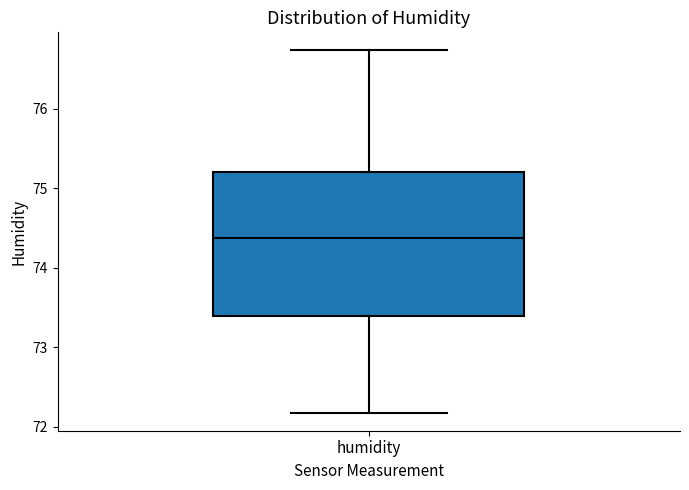

Transcribe this box plot: give where the median line is, the range the box spans, and where the two whiskers end, as read against the y-axis. The values are not printed on the chart, so give them approximately, as read against the axis.

median 74.4, box 73.4 to 75.2, whiskers 72.2 to 76.7